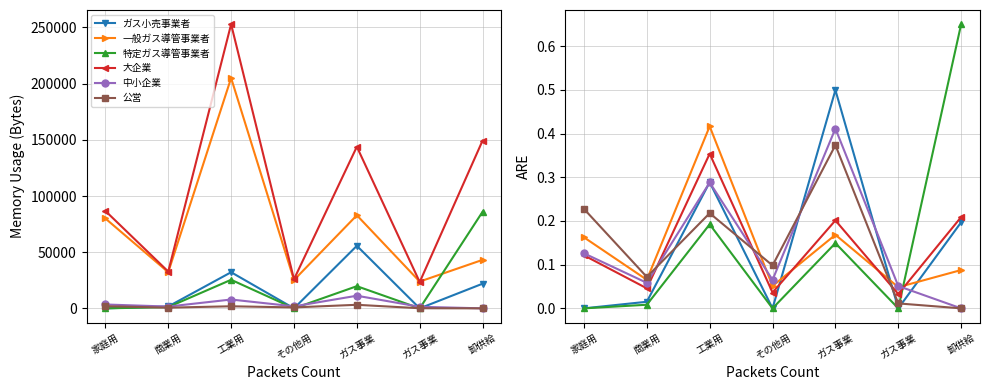

The 中小企業 series shows 0.1 at ガス事業. True or false?

True